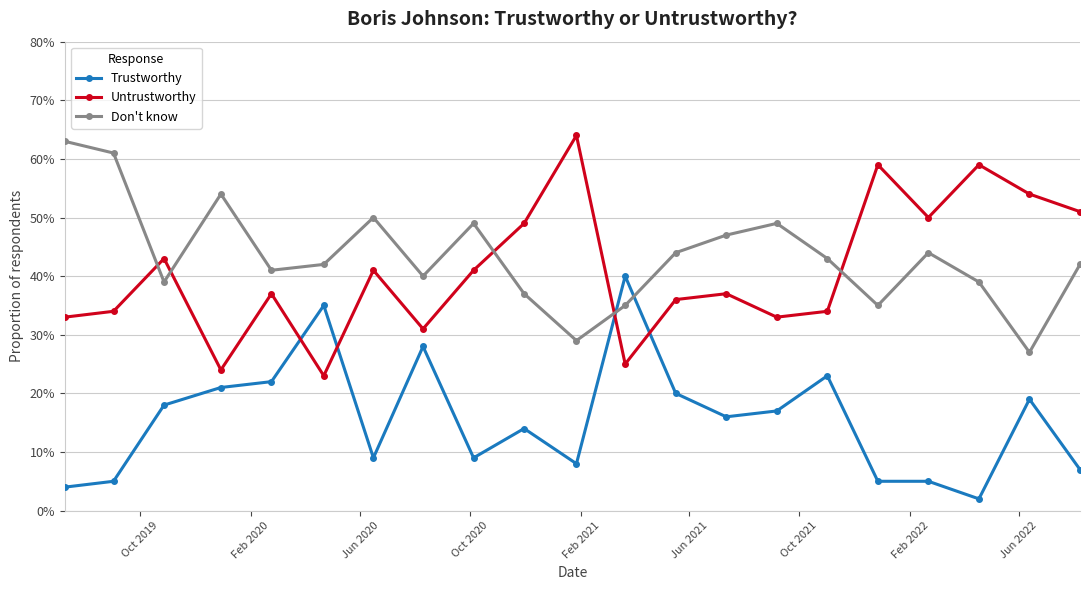

What are all the series names shown in the legend?

Trustworthy, Untrustworthy, Don't know